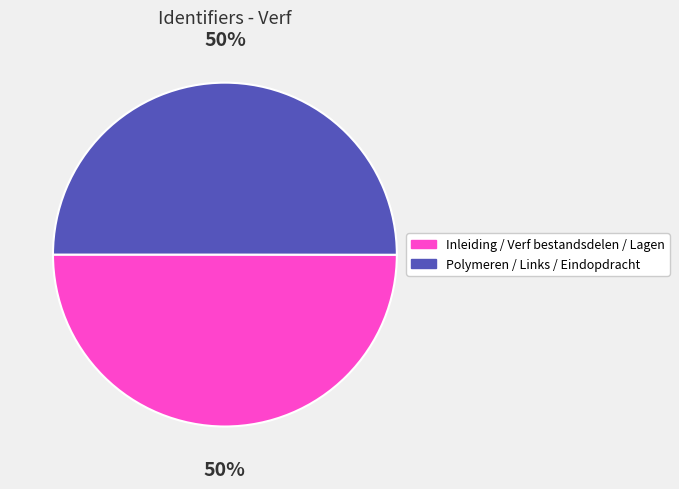

To the nearest percent, what is the average slice percentage?

50%